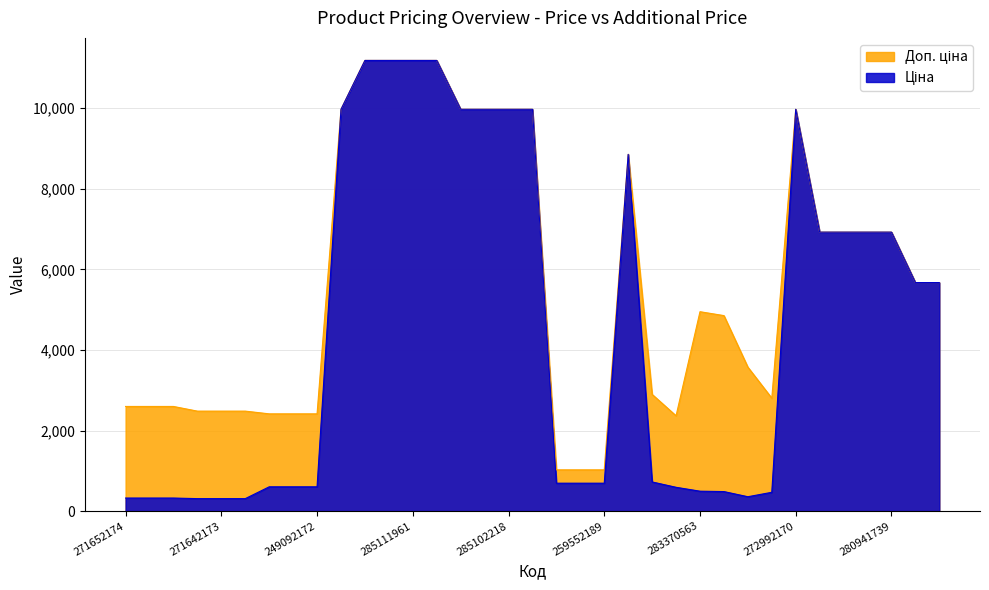

What are all the series names shown in the legend?

Ціна, Доп. ціна